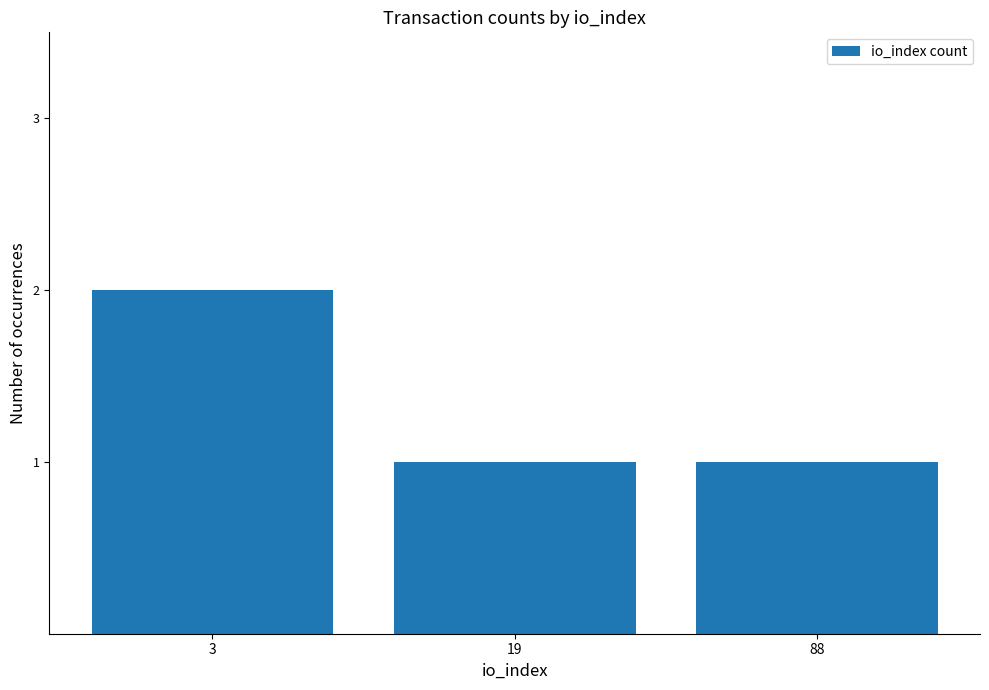

Is it true that the value at 3 is 1?

False